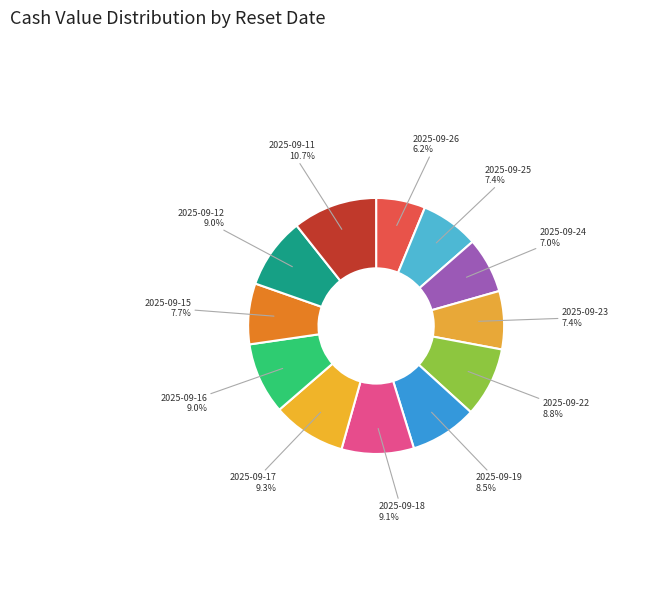

How many slices are in this pie chart?

12